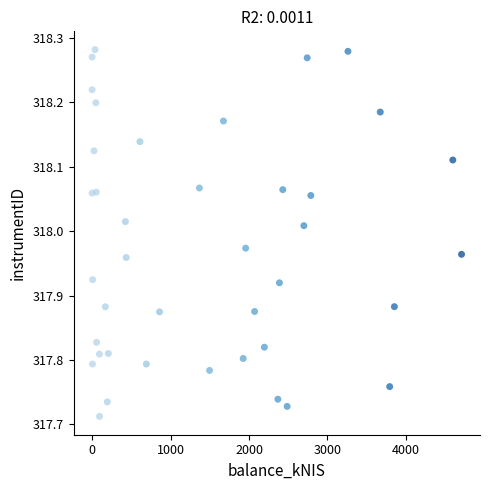

What is the range of Y values (max minus min)?

0.6